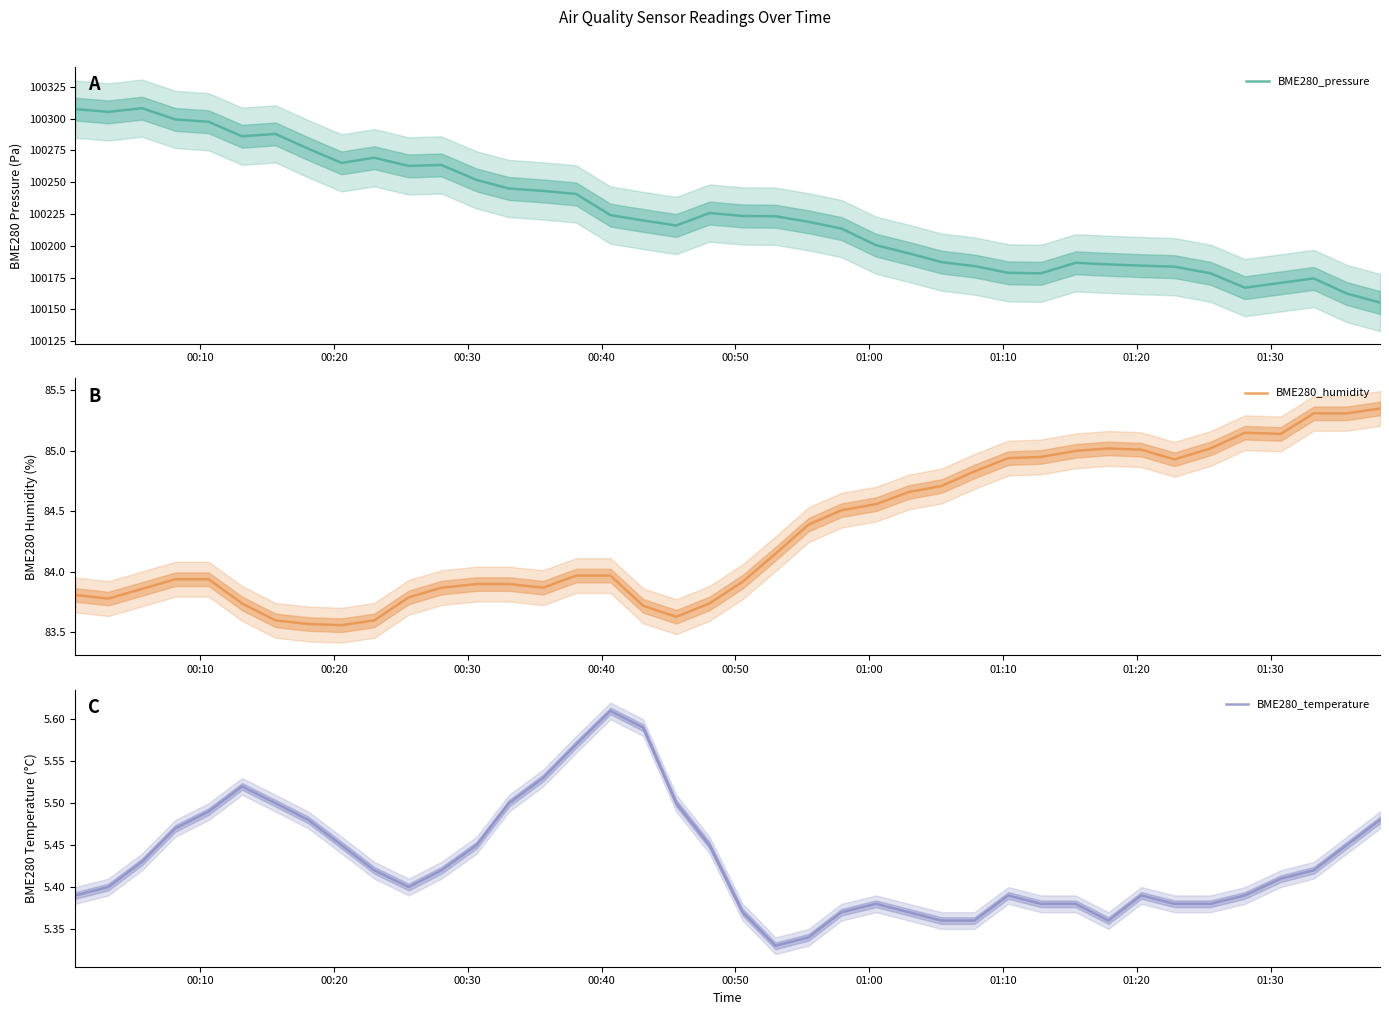

Does the chart display data point markers on the line(s)?

No